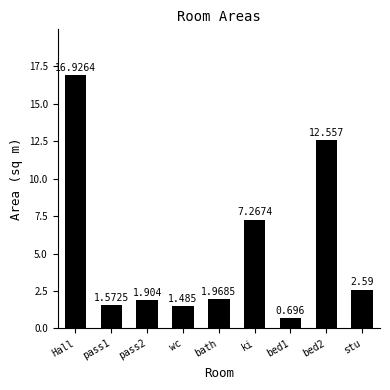

What is the average value?

5.2